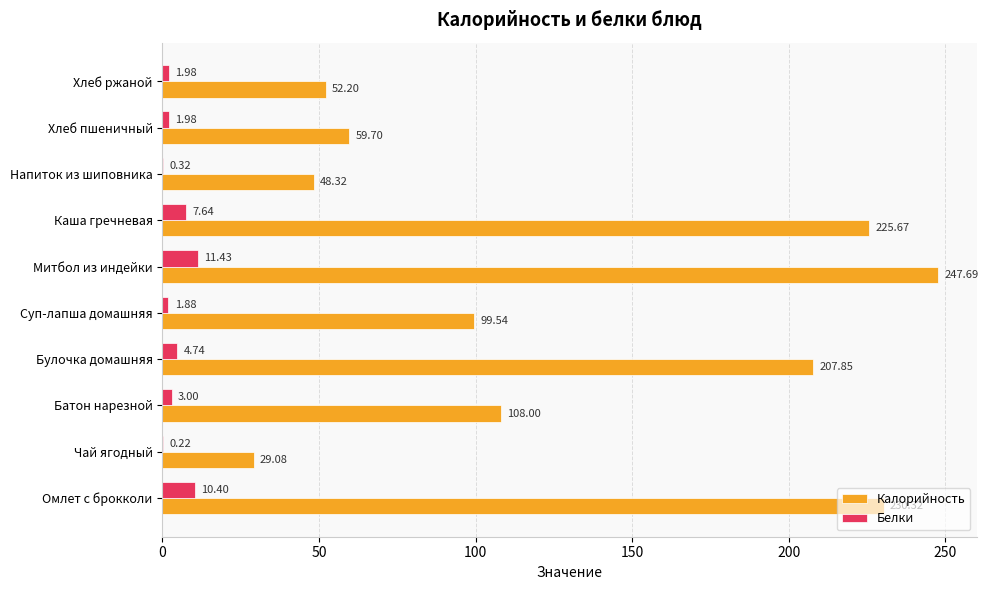

At which label is Калорийность closest to 138?

Батон нарезной